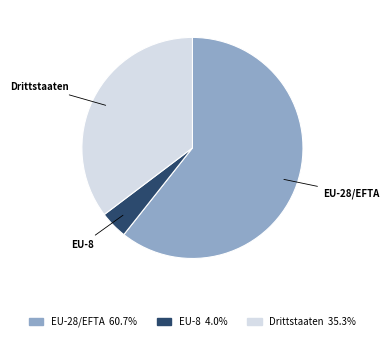

Is it true that EU-28/EFTA is 54% of the pie?

False